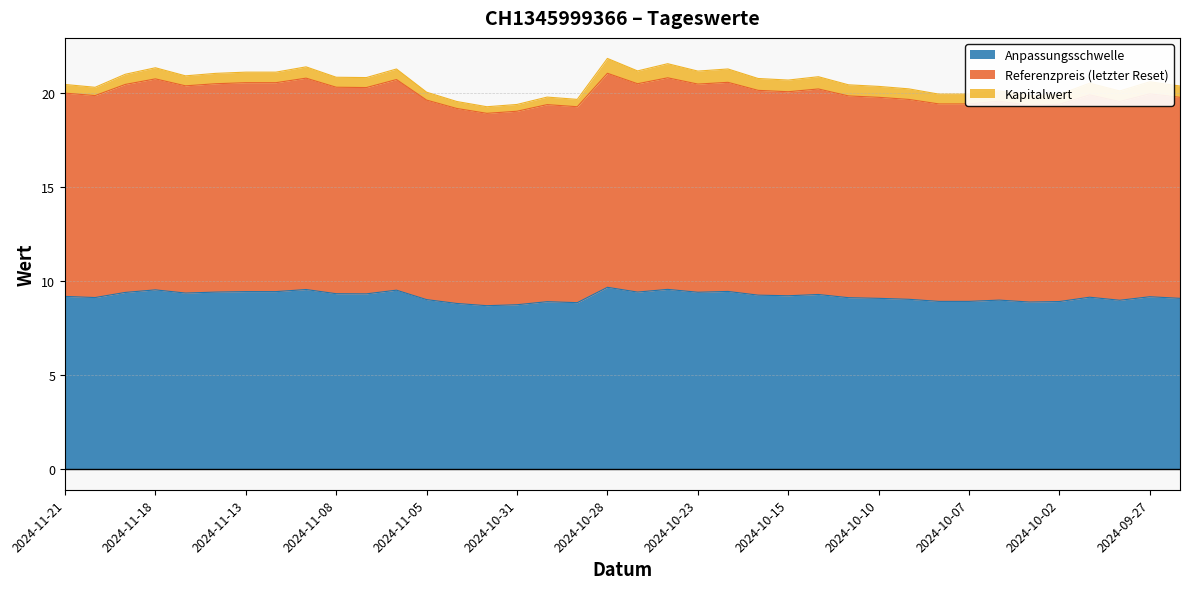

What position from the left is 2024-09-26?

38